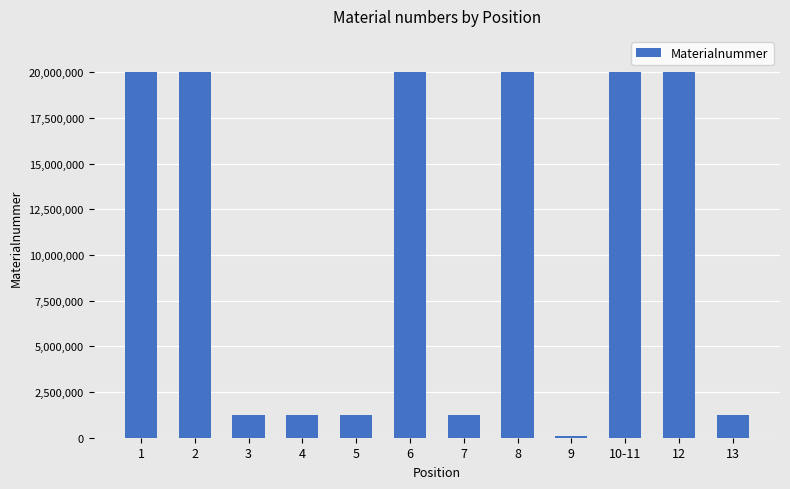

What is the difference between the second highest and second lowest values?

18786753